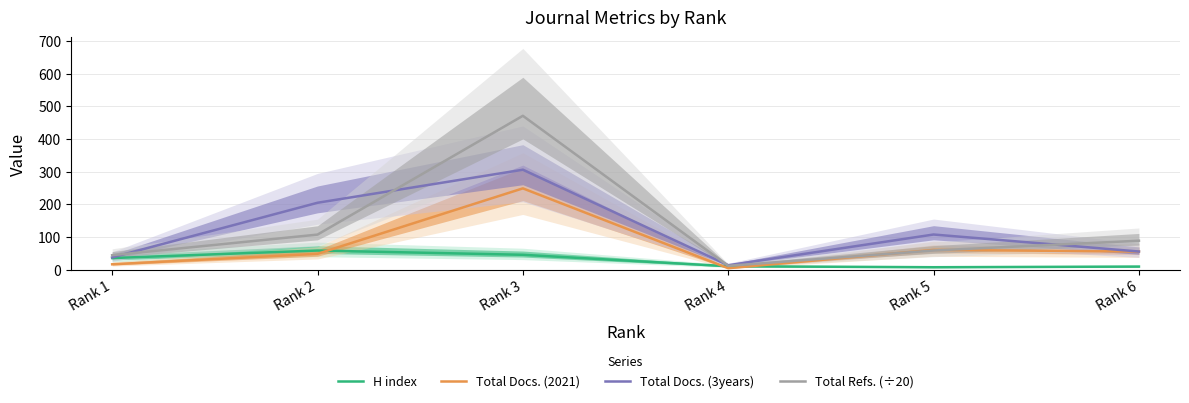

Reading left to right, extract all data points from this chart.

H index: Rank 1=36.0	Rank 2=59.0	Rank 3=46.0	Rank 4=11.0	Rank 5=8.0	Rank 6=10.0
Total Docs. (2021): Rank 1=17.0	Rank 2=49.0	Rank 3=249.0	Rank 4=5.0	Rank 5=61.0	Rank 6=56.0
Total Docs. (3years): Rank 1=38.0	Rank 2=205.0	Rank 3=306.0	Rank 4=14.0	Rank 5=108.0	Rank 6=56.0
Total Refs. (÷20): Rank 1=44.8	Rank 2=107.8	Rank 3=470.8	Rank 4=12.3	Rank 5=59.2	Rank 6=89.0